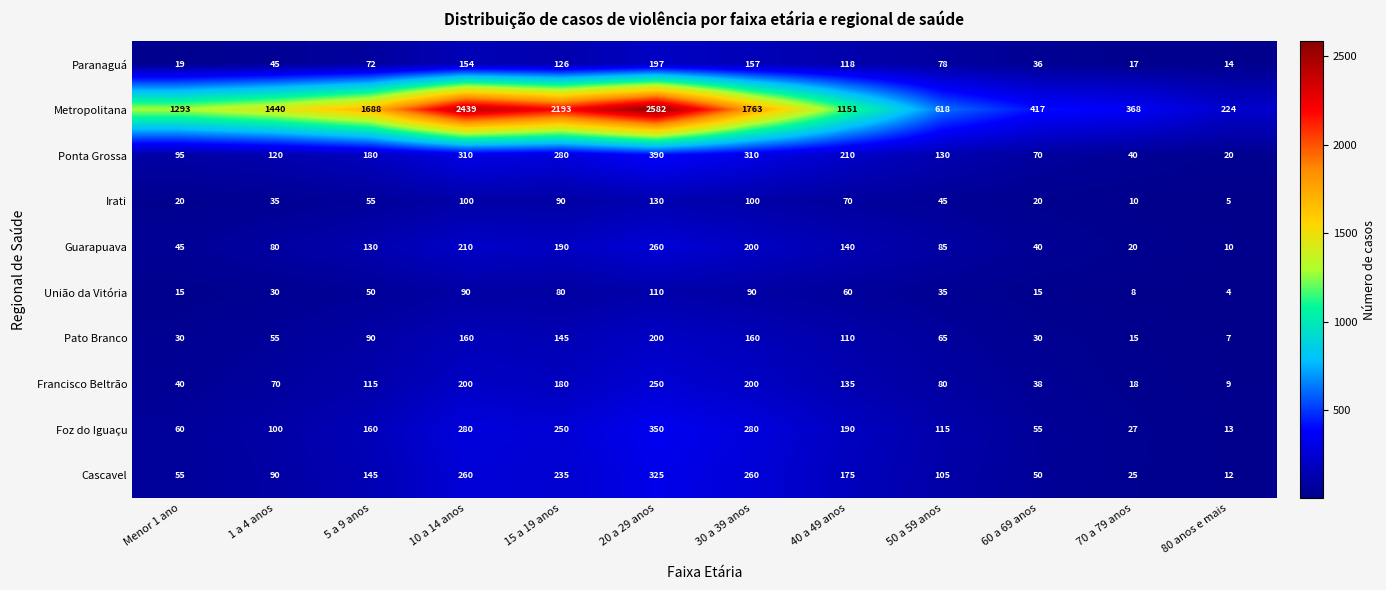

What is the difference between the Guarapuava values at 70 a 79 anos and 40 a 49 anos?

120